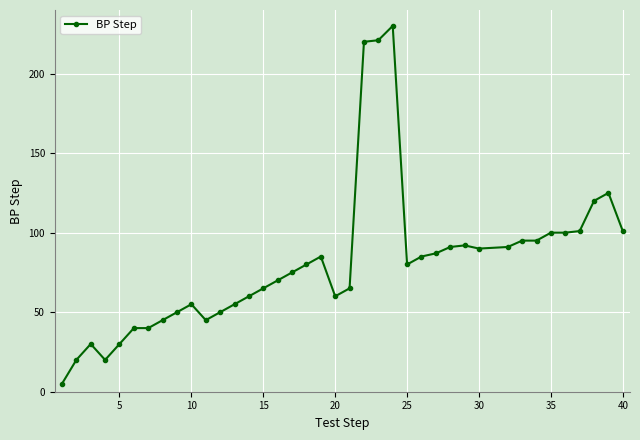

What is the value of the 11th point from the left?

45